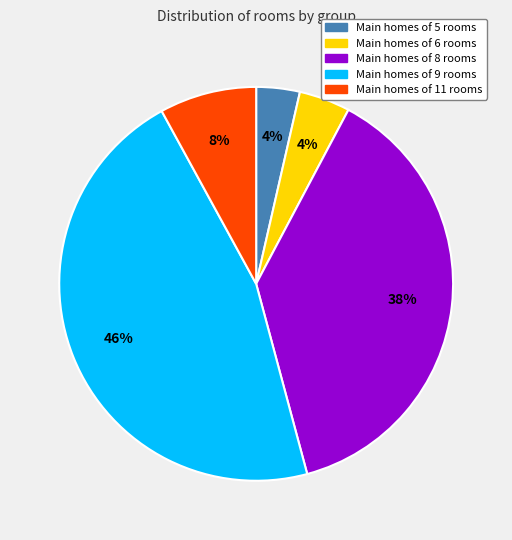

To the nearest percent, what is the average slice percentage?

20%